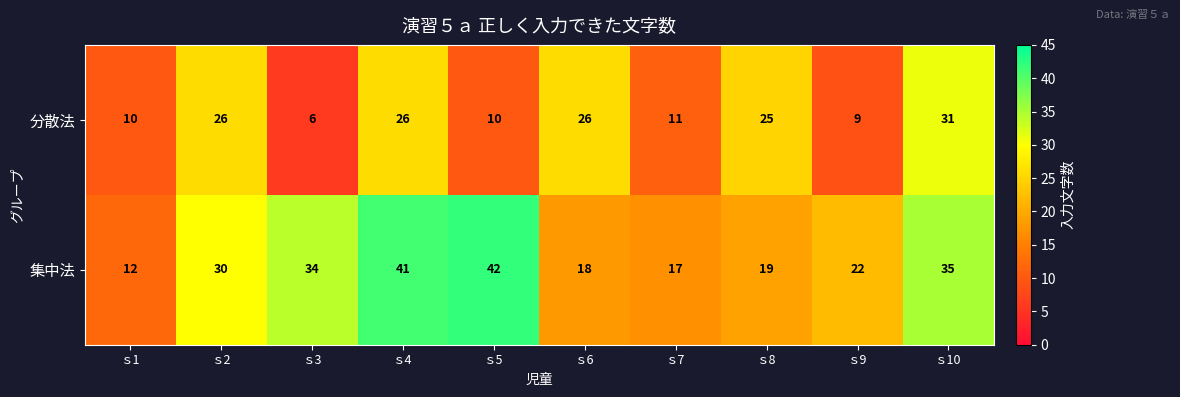

Between ｓ4 and ｓ8, which series saw the biggest shift?

集中法